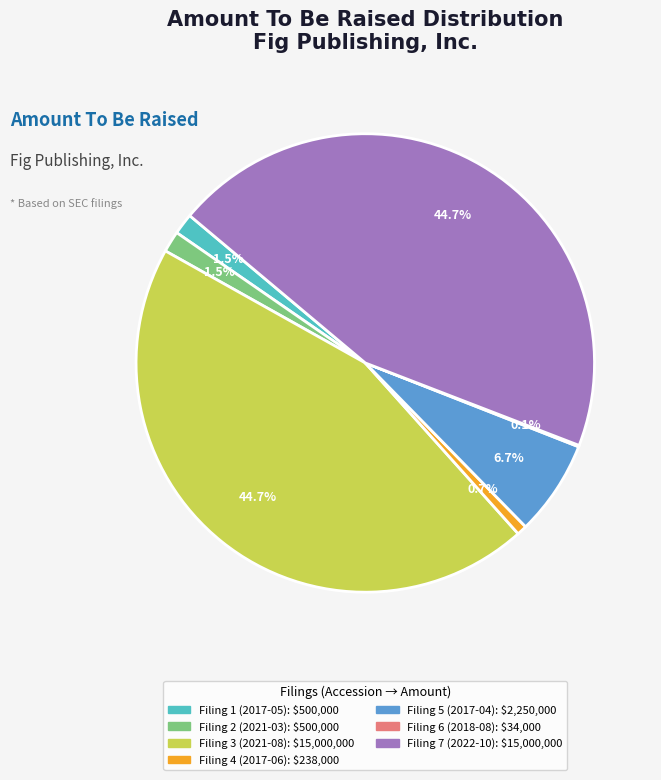

Is there a majority slice in this chart?

No